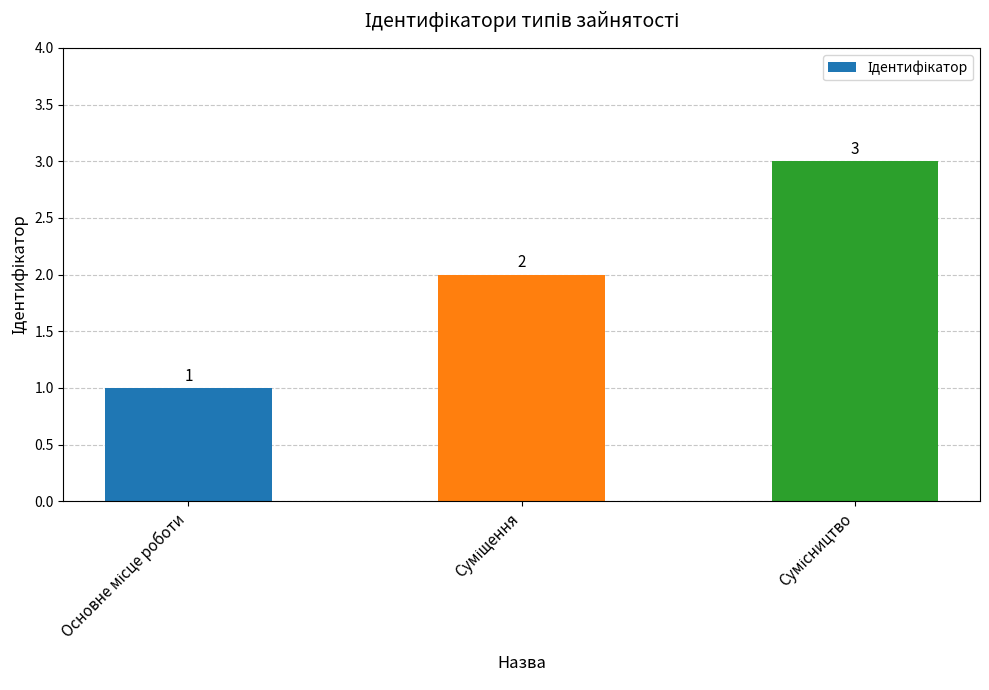

What is the value of the 3rd bar from the left?

3